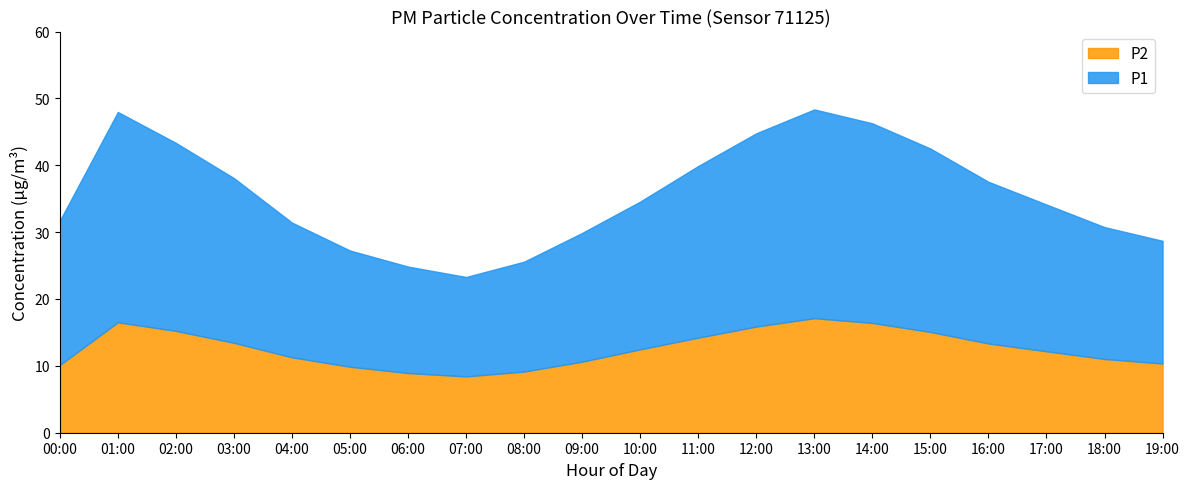

How many data points in P2 are less than 12?

9